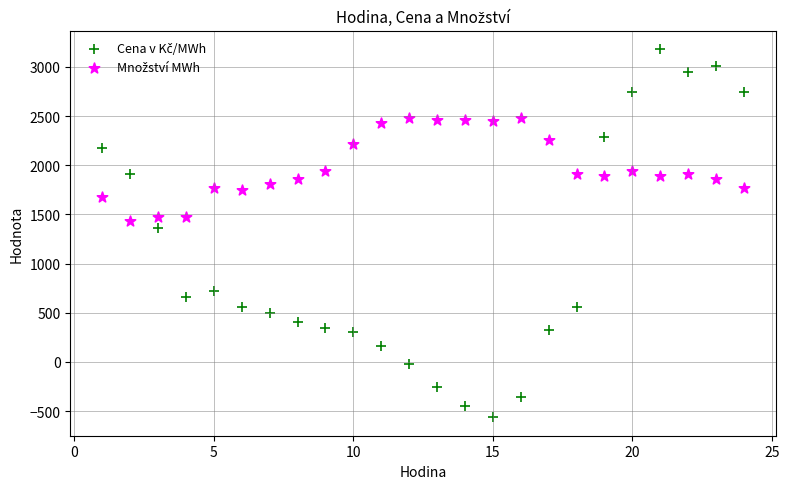

What is the X range (max minus min) for the scatter plot?

23.0